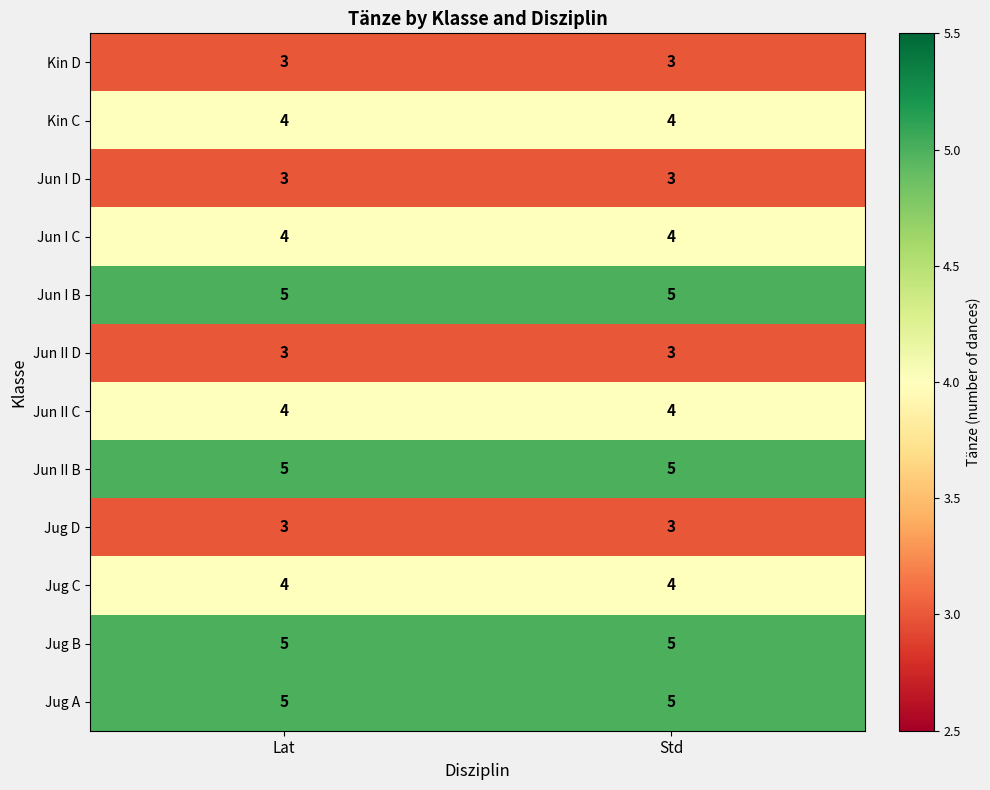

At how many categories does at least one series exceed 3?

2